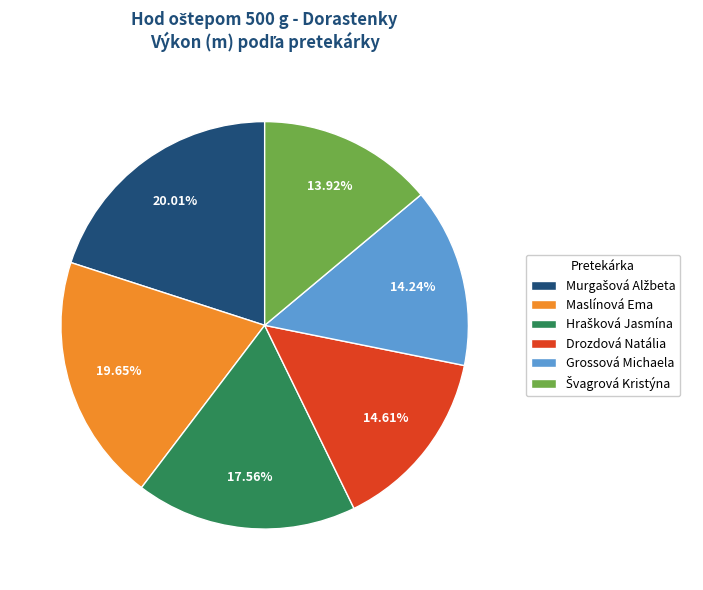

To the nearest percent, what is the difference between the largest and smallest slice percentages?

6%